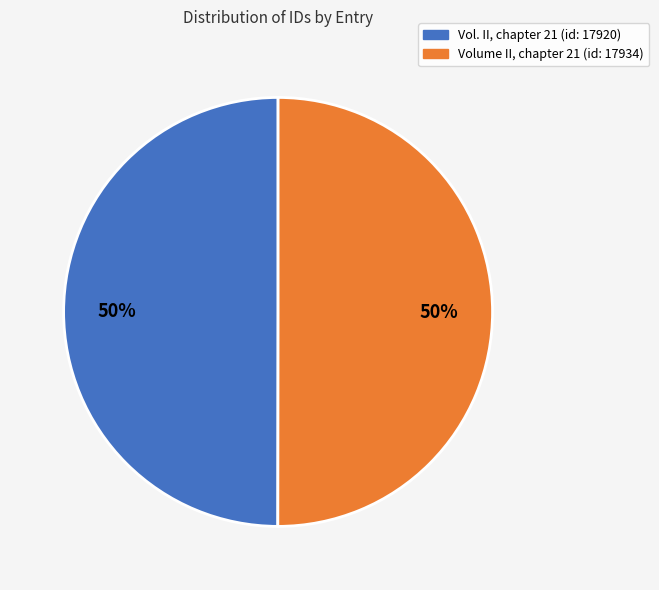

True or false: Volume II, chapter 21 (id: 17934) accounts for 61% of the total.

False